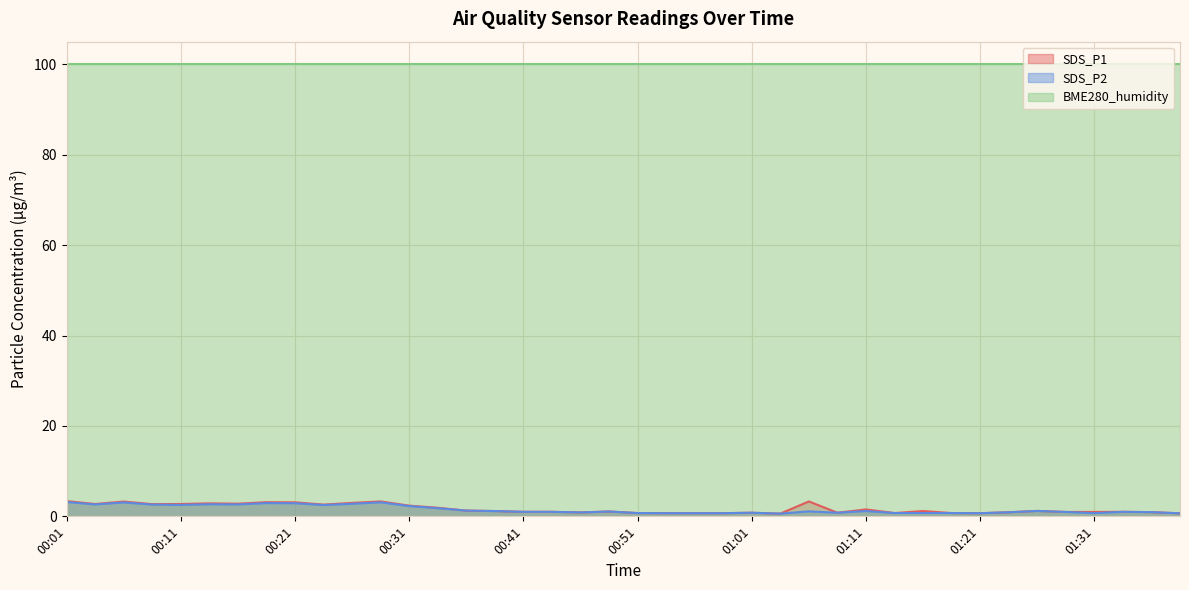

What is the highest value of the SDS_P2 series?

3.2